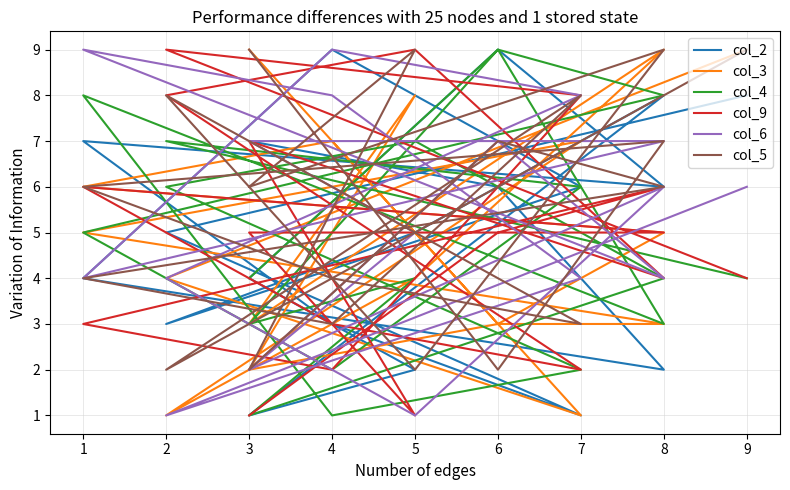

Count the number of data series in this chart.

6